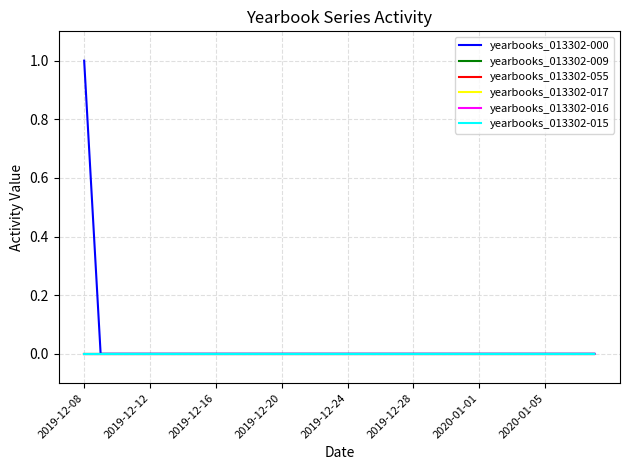

How many lines are shown in the chart?

6